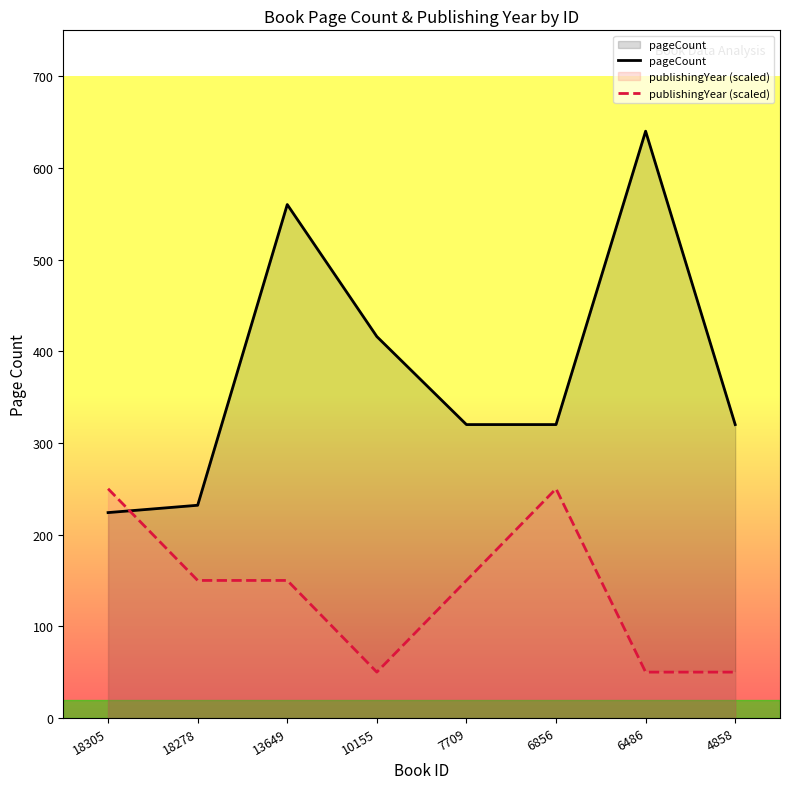

What is the value of the pageCount point at the 4th from the left?

416